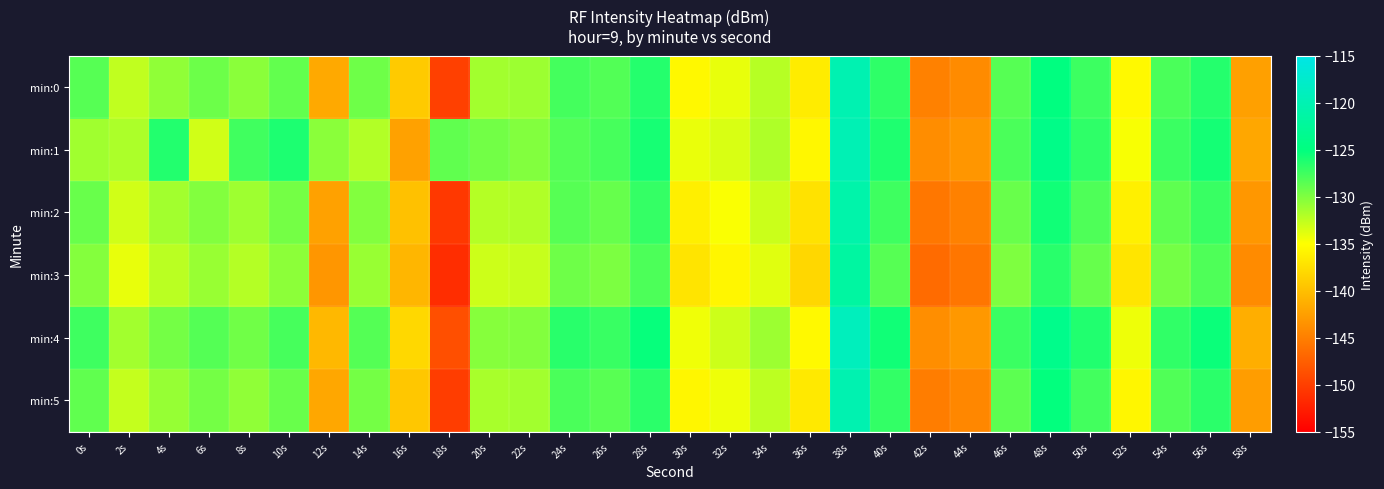

What is the total value across all series at 34s?

-794.1